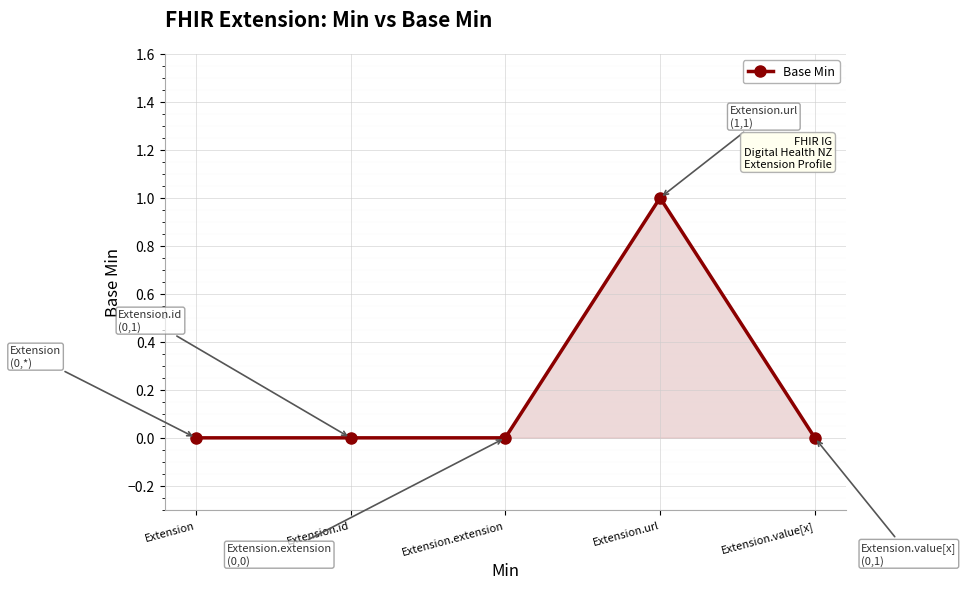

Reading left to right, what are all the values shown in this chart?

0	0	0	1	0